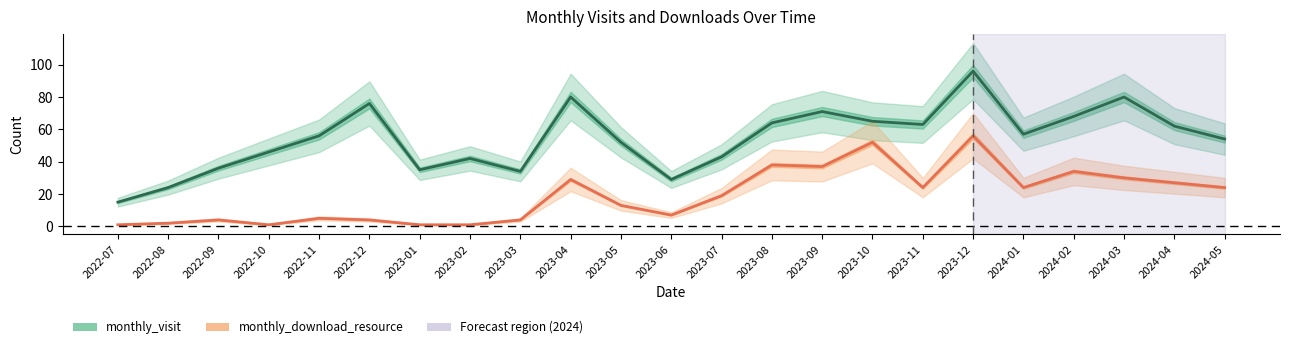

Where does the monthly_visit series first go above 56?

2022-12